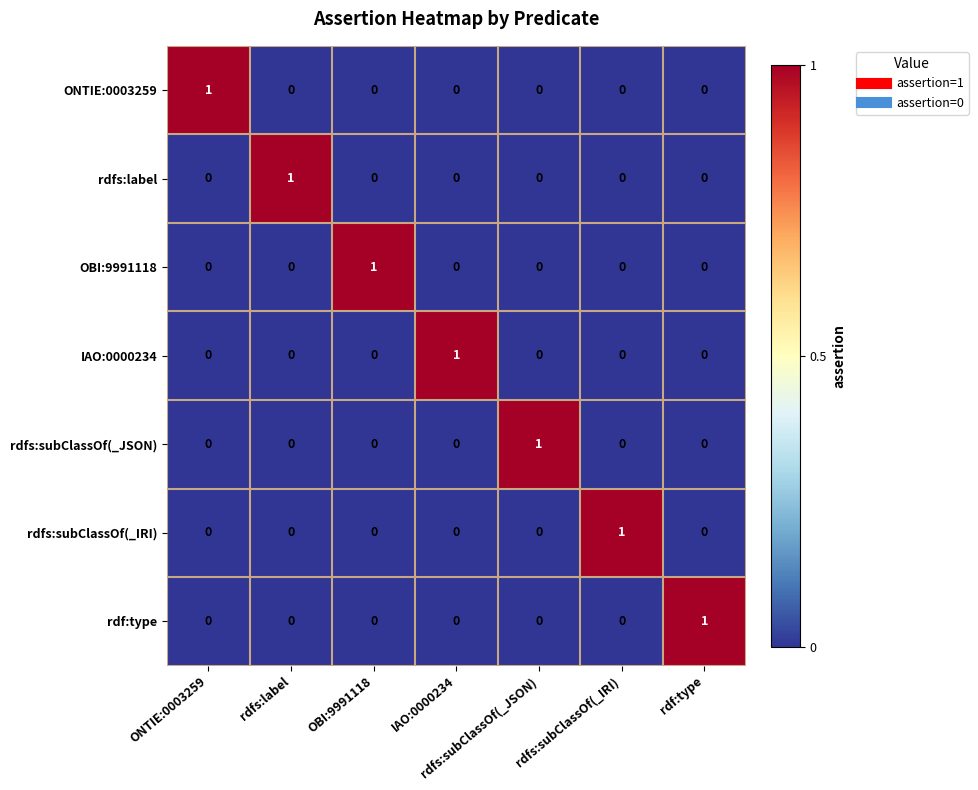

How many categories are shown in the chart?

7